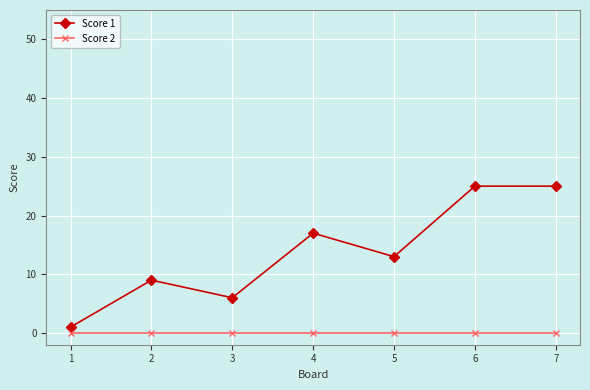

Is the value of Score 2 at 5 greater than the value of Score 1 at 7?

No